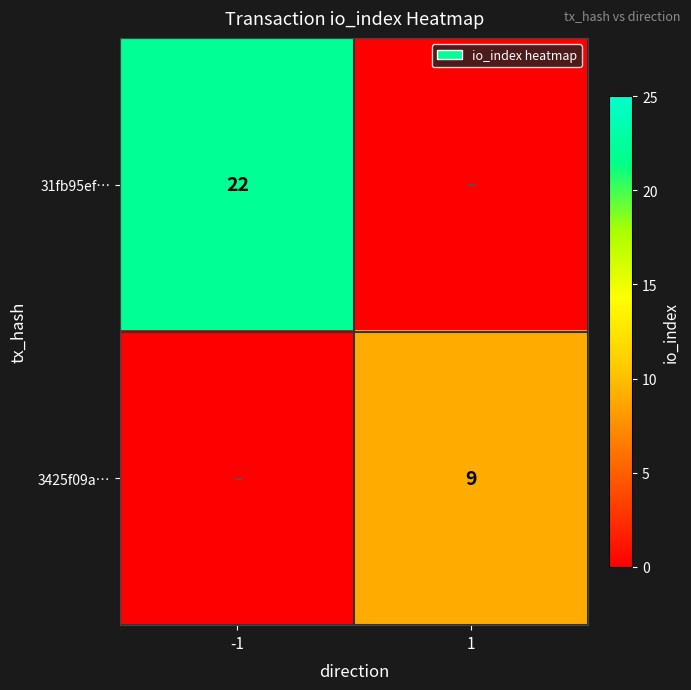

Is the value of 3425f09a… at 1 greater than the value of 31fb95ef… at -1?

No